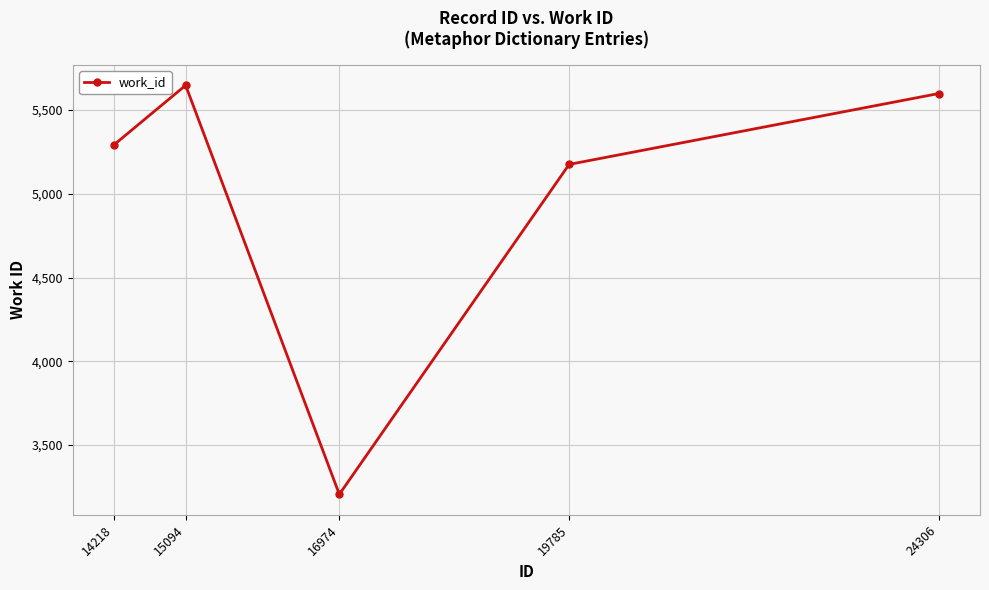

What is the change in value from 15094 to 24306?

-49